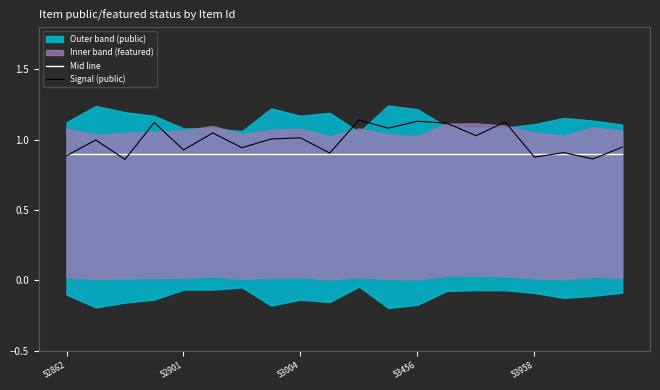

What is the sum of the Signal (public) values at 19 and 14?

2.0